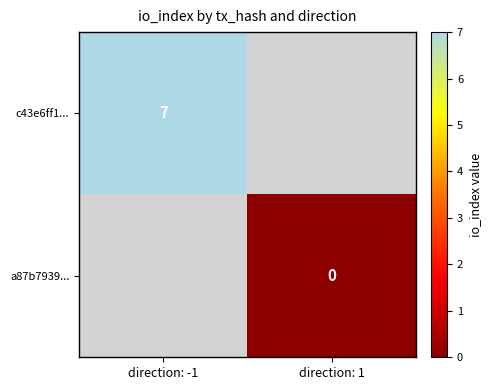

How many categories are shown in the chart?

2